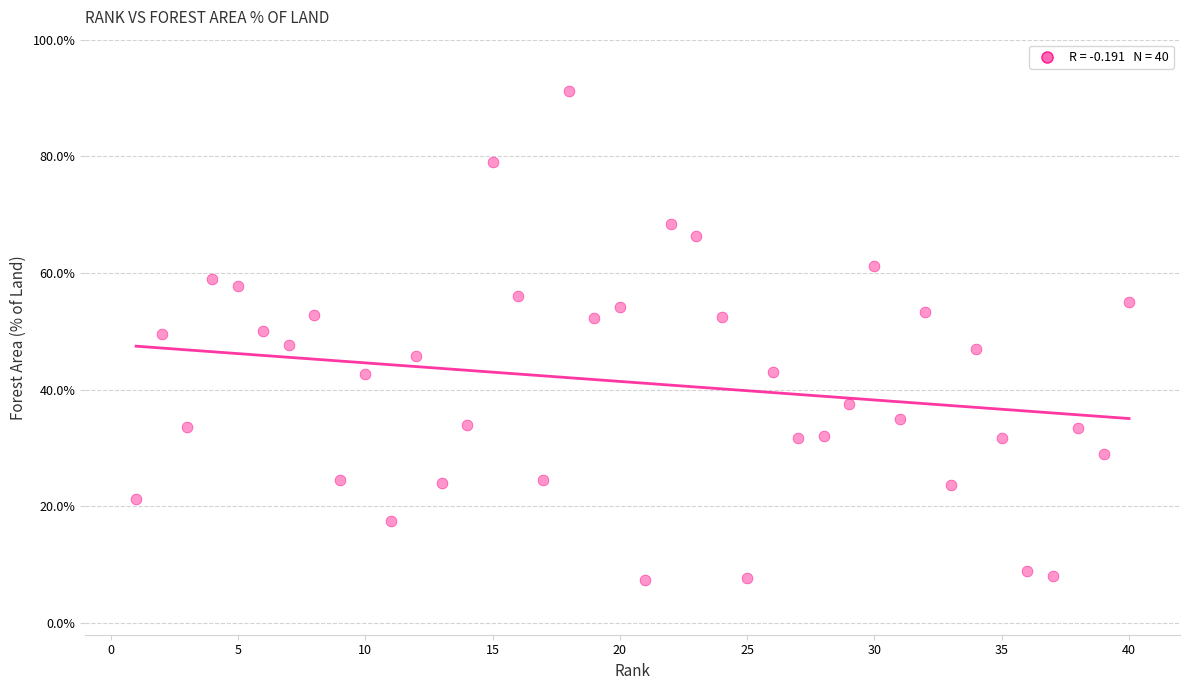

What is the range of X values (max minus min)?

39.0